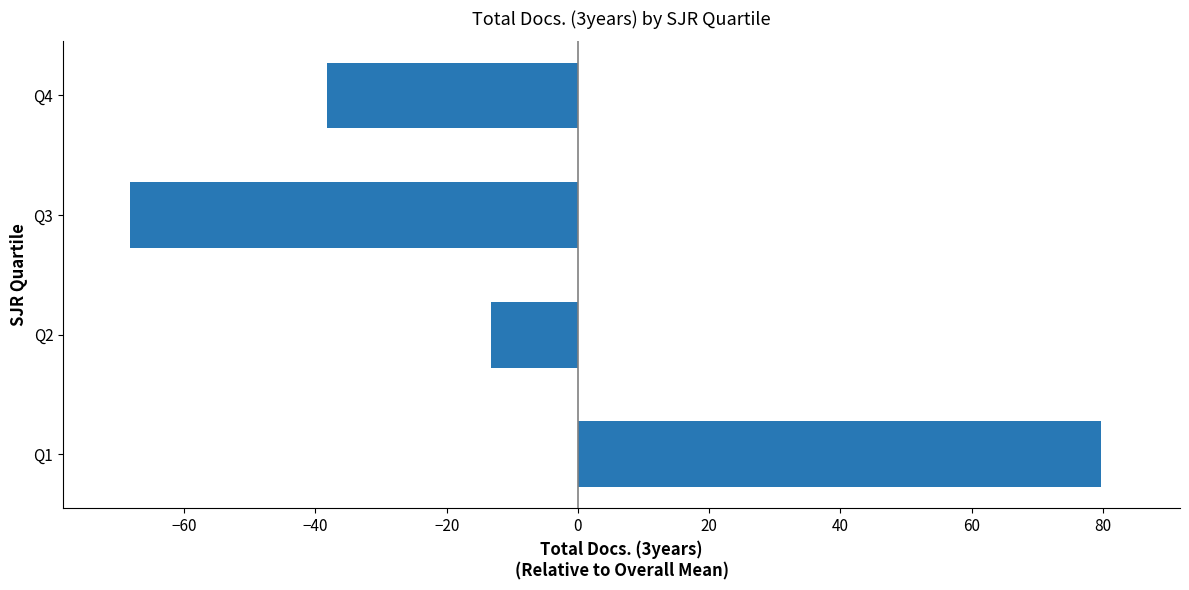

Rank the categories by value from highest to lowest.

Q1, Q2, Q4, Q3